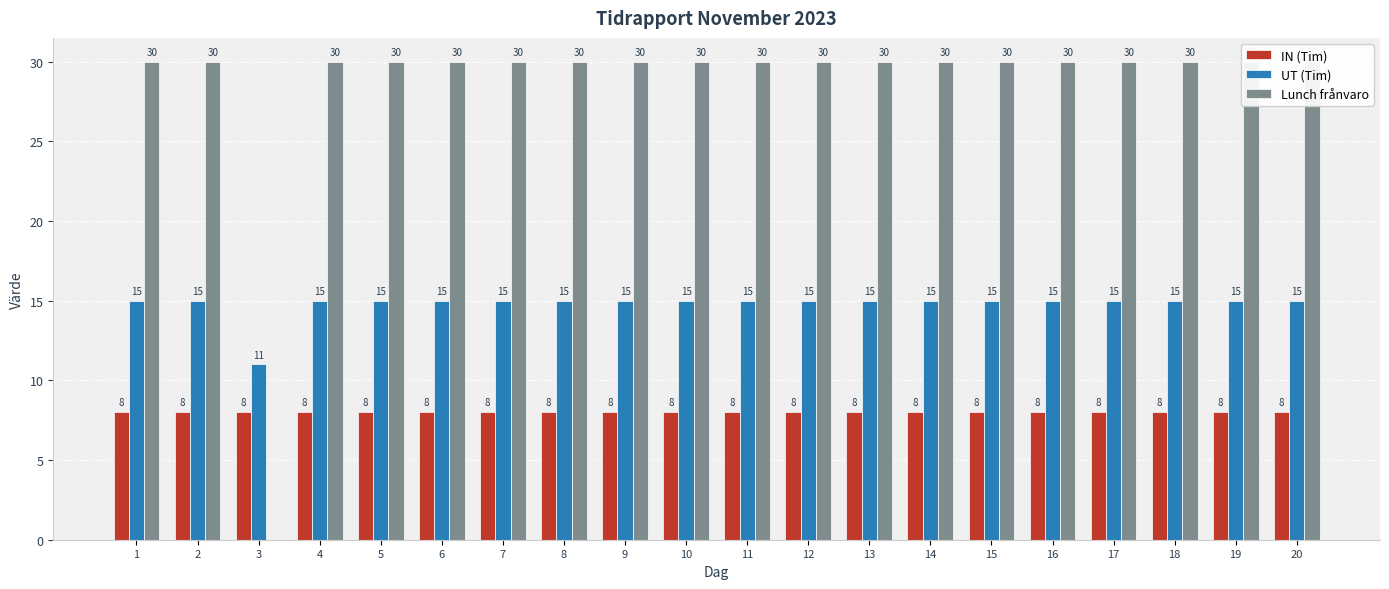

Rank the series by their average value, from highest to lowest.

Lunch frånvaro, UT (Tim), IN (Tim)